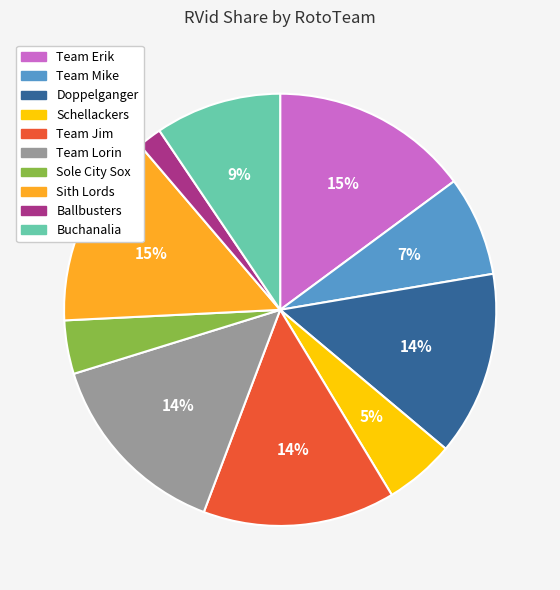

Which slice is the smallest?

Ballbusters